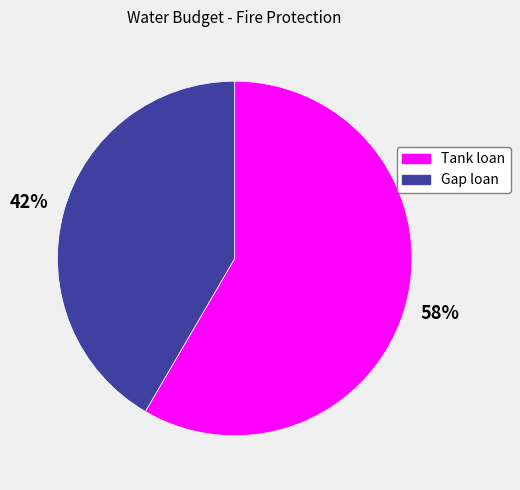

What is the largest slice in the pie chart?

Tank loan